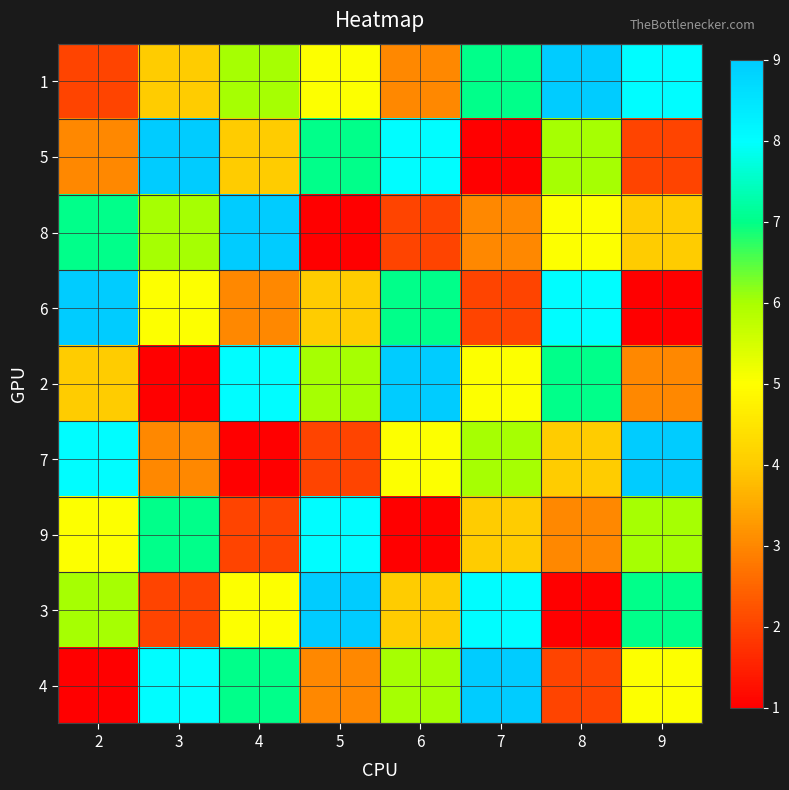

At which category is the sum across all series the highest?

2